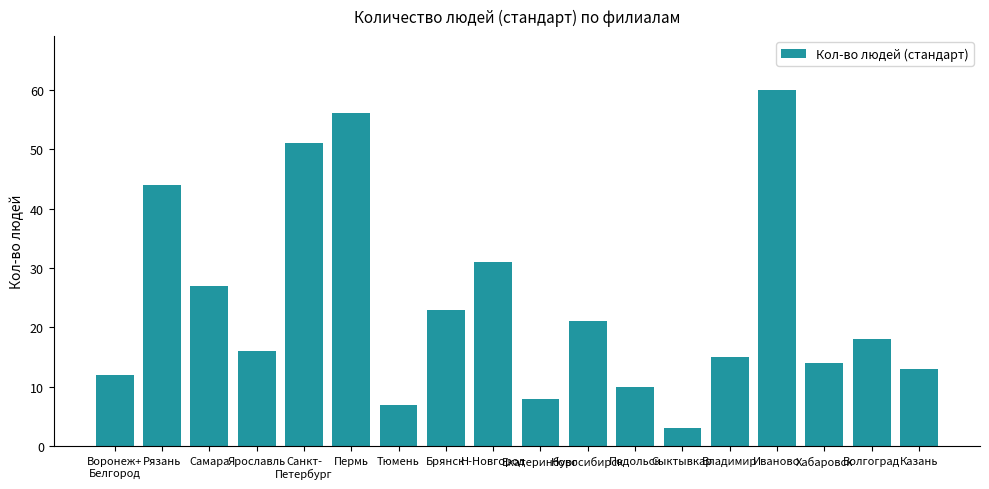

Rank the categories by value from lowest to highest.

Сыктывкар, Тюмень, Екатеринбург, Подольск, Воронеж+
Белгород, Казань, Хабаровск, Владимир, Ярославль, Волгоград, Новосибирск, Брянск, Самара, Н-Новгород, Рязань, Санкт-
Петербург, Пермь, Иваново